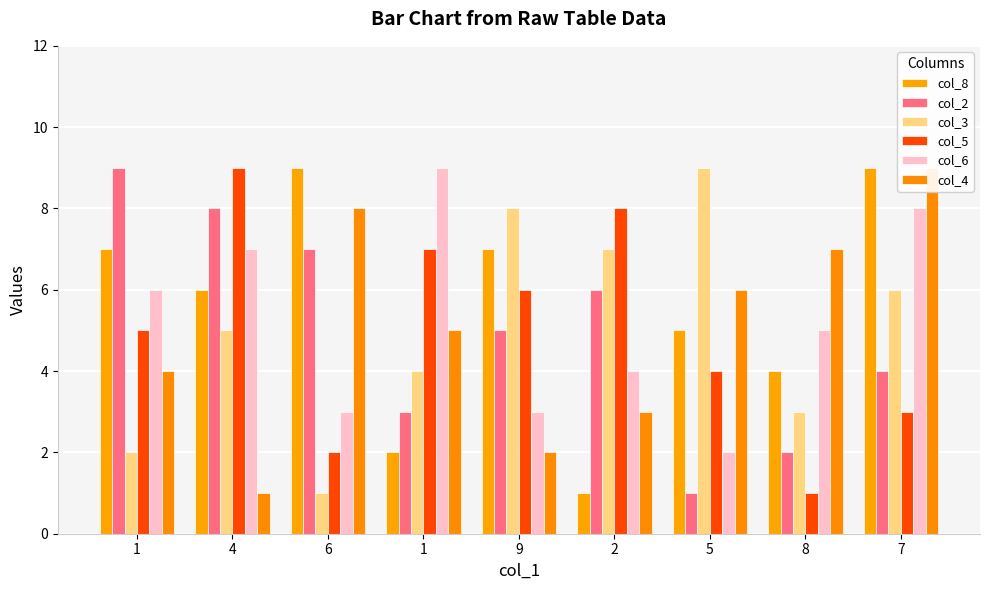

Rank the categories by col_2 value from lowest to highest.

5, 8, 1, 7, 9, 2, 6, 4, 1